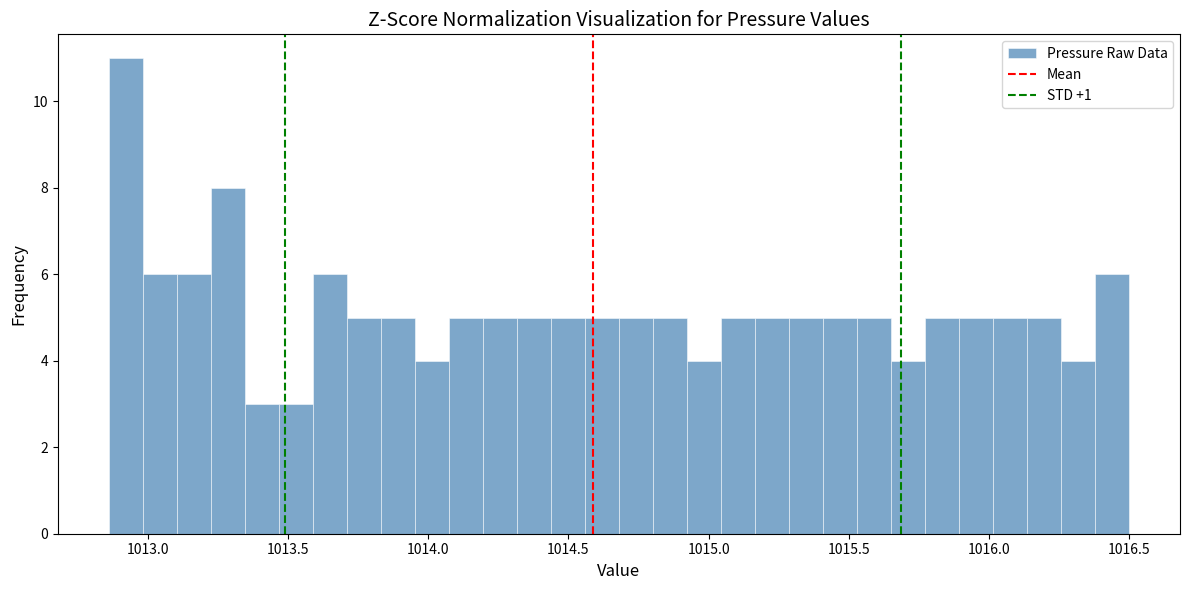

Read against the x-axis, roughly where is the centre of the tallest bar?

1012.90